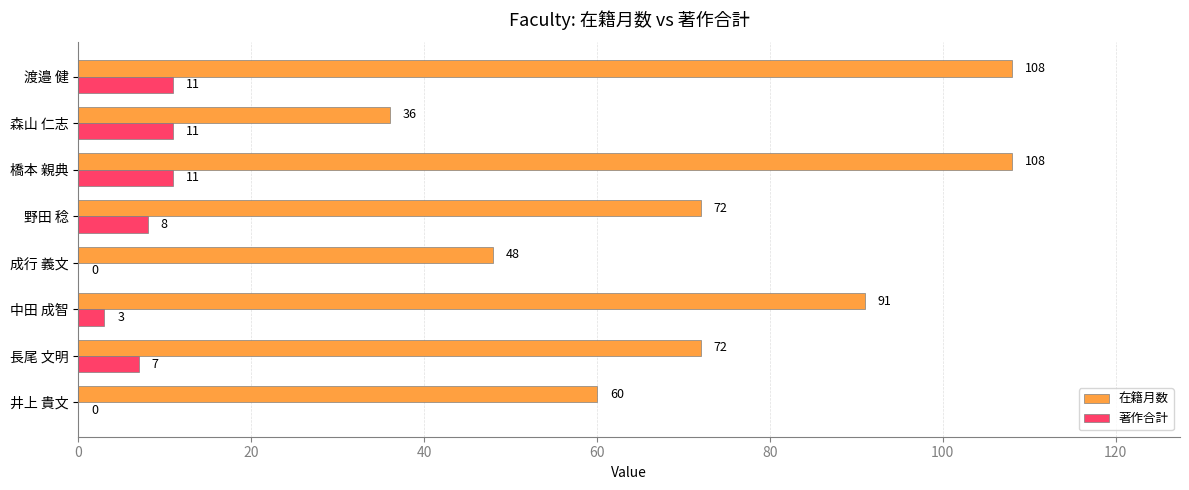

What is the sum of all 在籍月数 values?

595